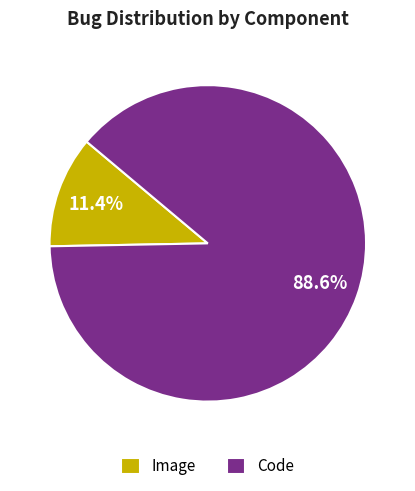

Is Code the majority of the pie?

Yes